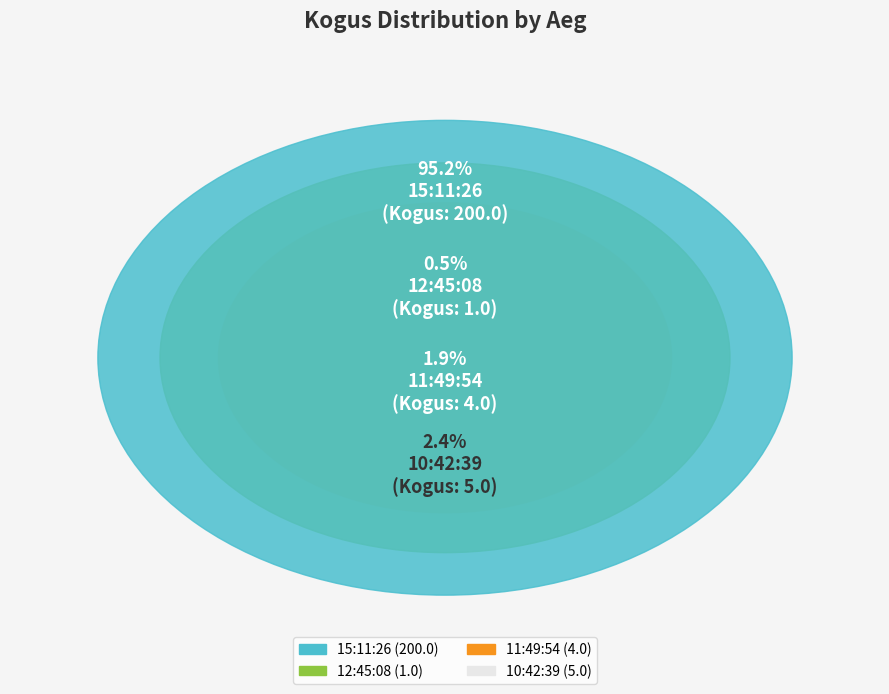

How many segments does this pie chart have?

4